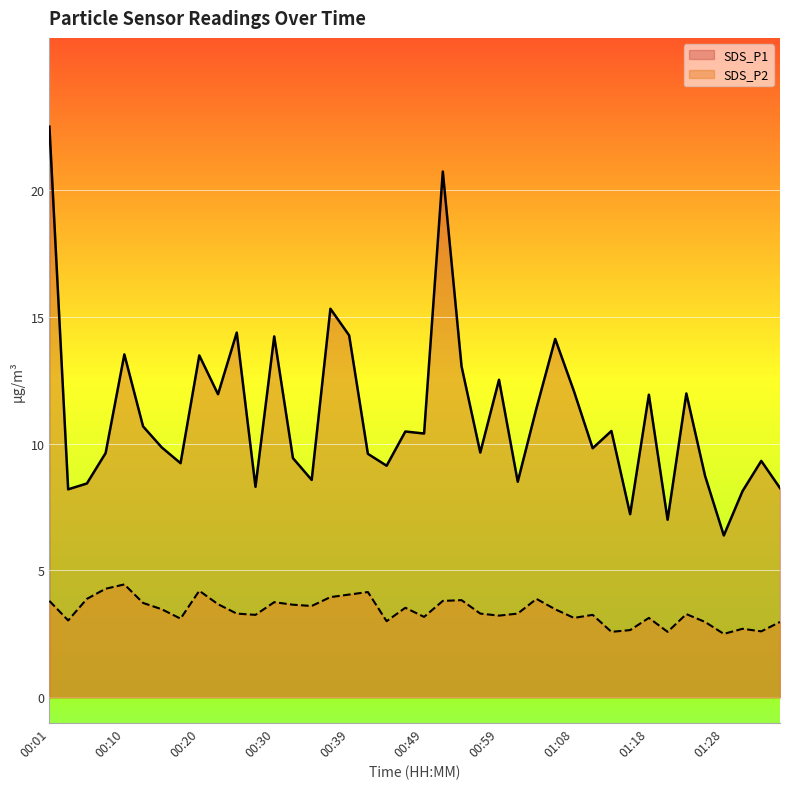

What is the highest value of the SDS_P2 series?

4.5